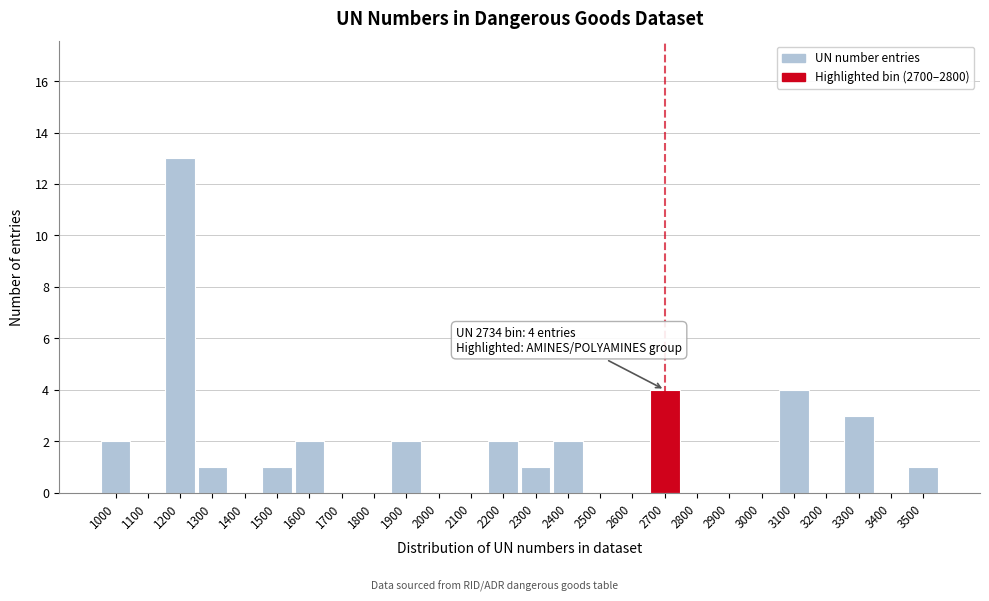

Reading left to right, extract all data points from this chart.

1000=2	1100=0	1200=13	1300=1	1400=0	1500=1	1600=2	1700=0	1800=0	1900=2	2000=0	2100=0	2200=2	2300=1	2400=2	2500=0	2600=0	2700=4	2800=0	2900=0	3000=0	3100=4	3200=0	3300=3	3400=0	3500=1